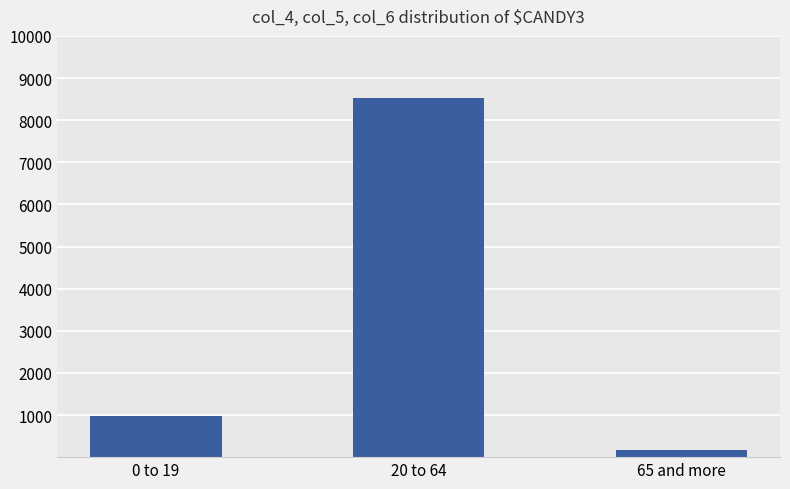

Reading right to left, list all the values displayed in this chart.

65 and more=158	20 to 64=8519	0 to 19=980